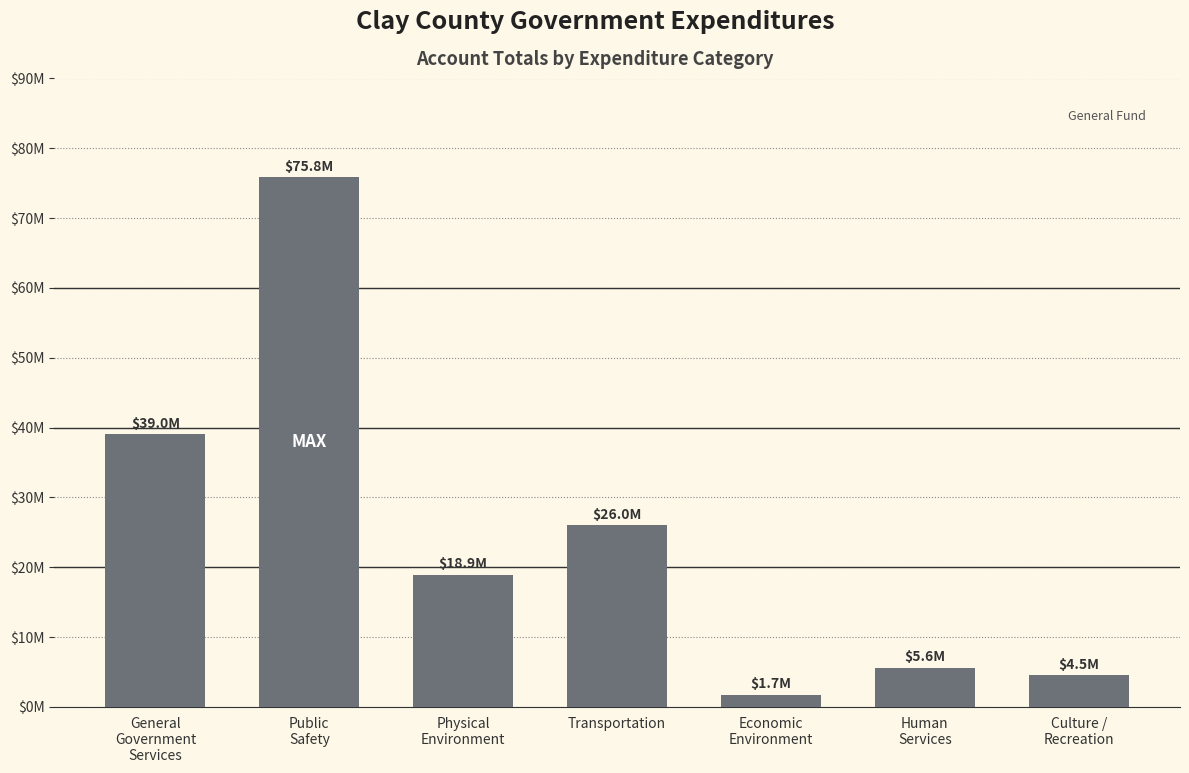

What is the change in value from General
Government
Services to Economic
Environment?

-37290850